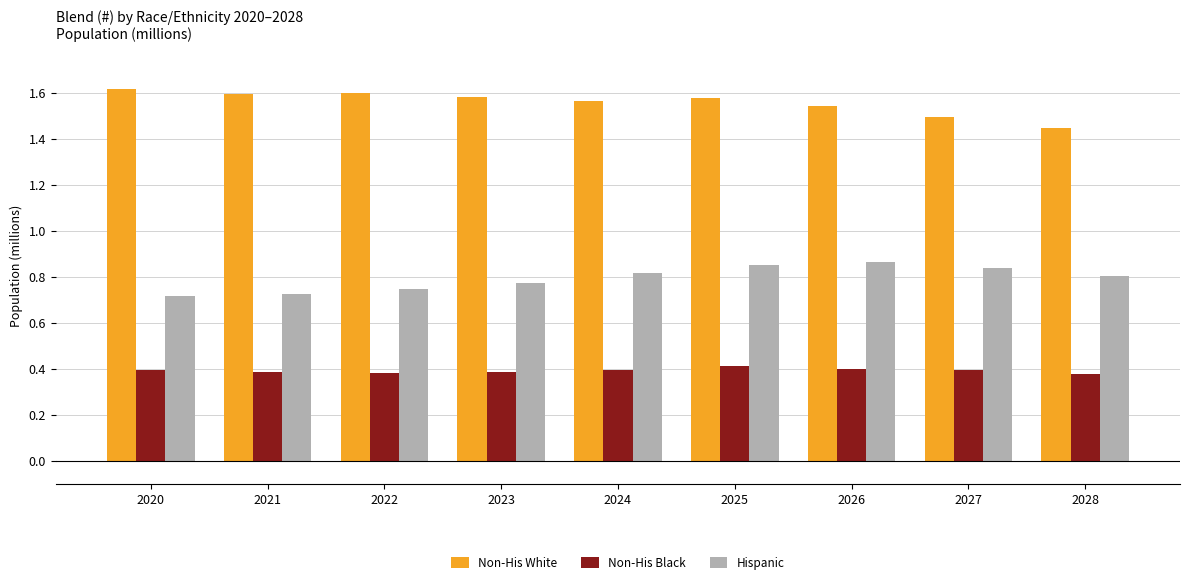

List the series in order of their overall mean, lowest first.

Non-His Black, Hispanic, Non-His White